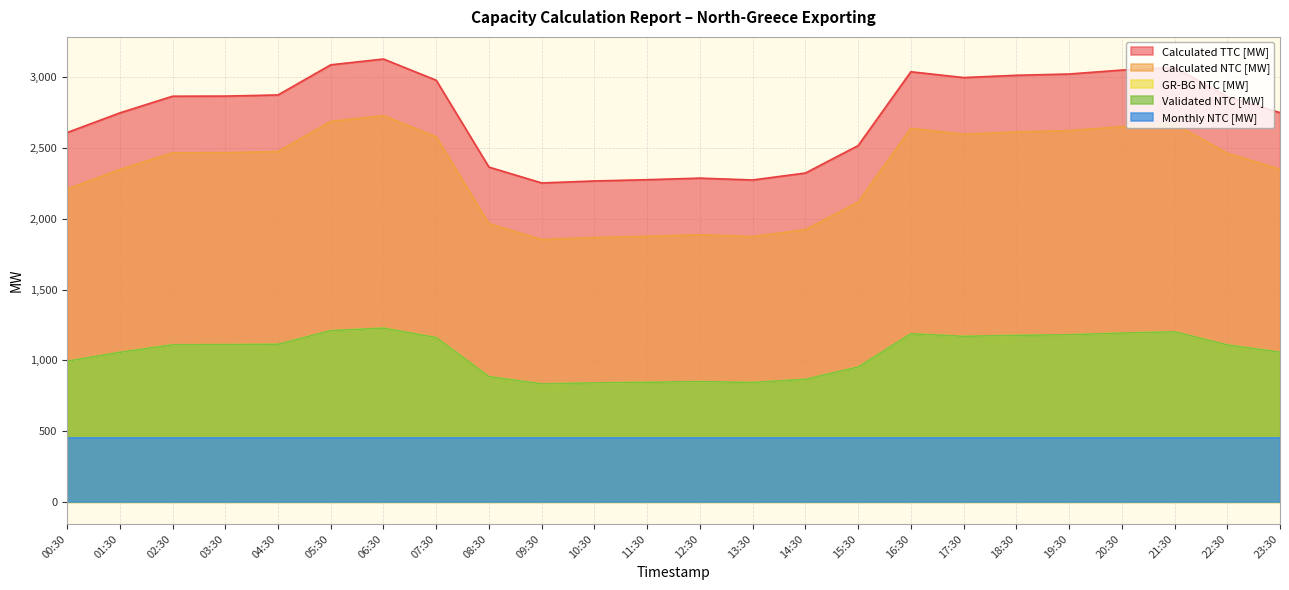

Which series has the largest total across all categories?

Calculated TTC [MW]